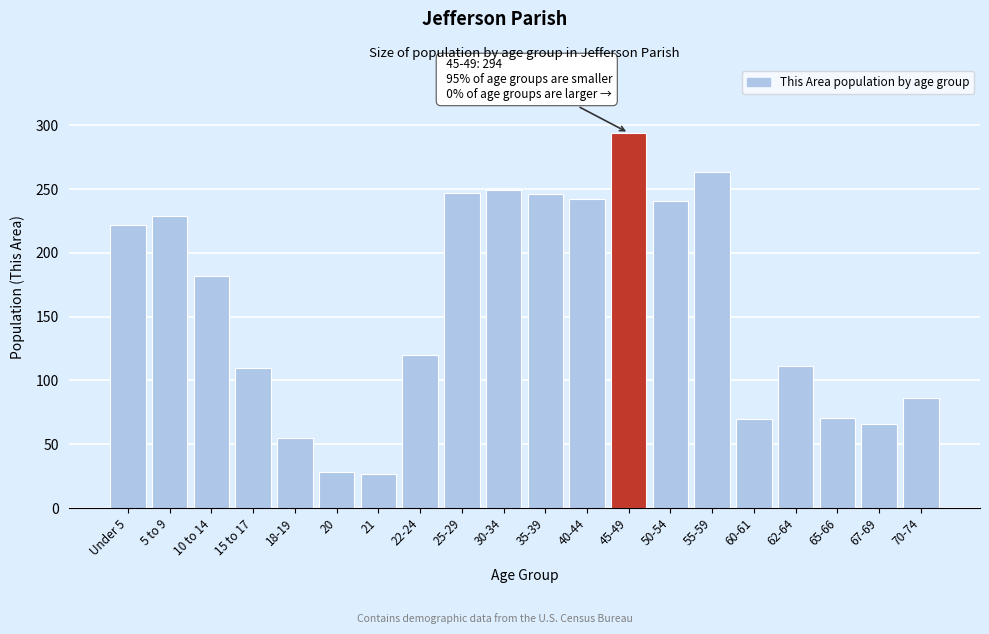

At which label is the value closest to 160?

10 to 14